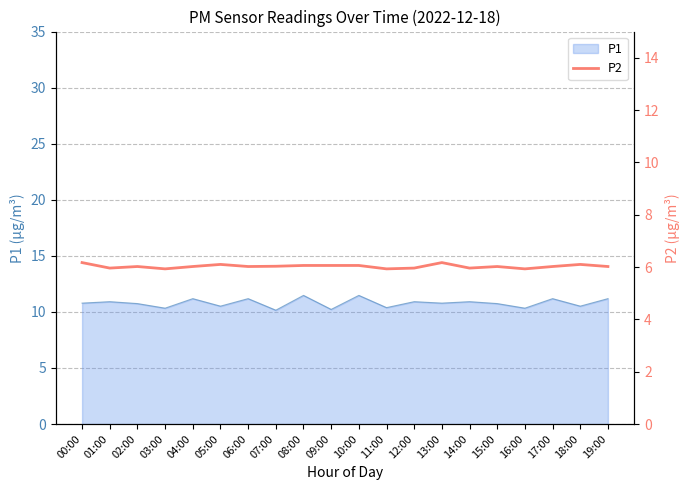

What is the lowest value of the P1 series?

10.2